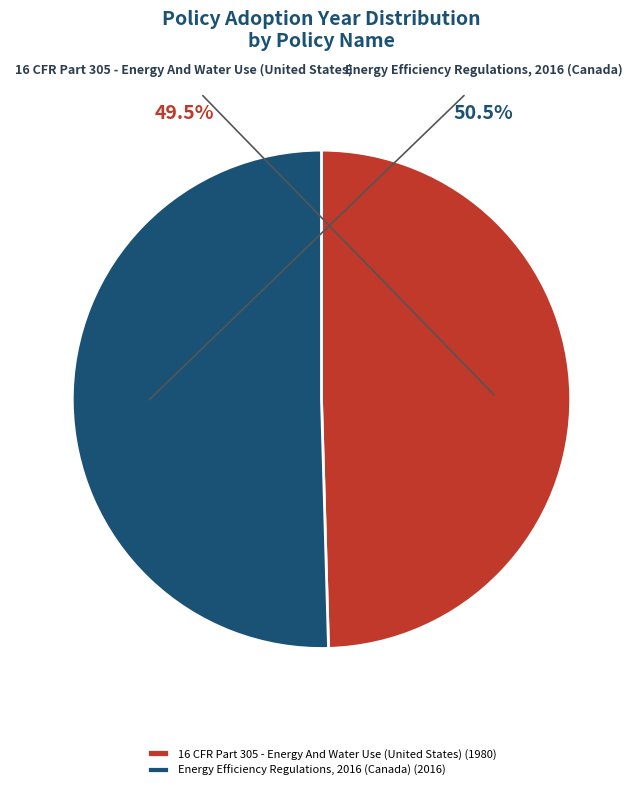

To the nearest percent, what is the difference between the largest and smallest slice percentages?

1%